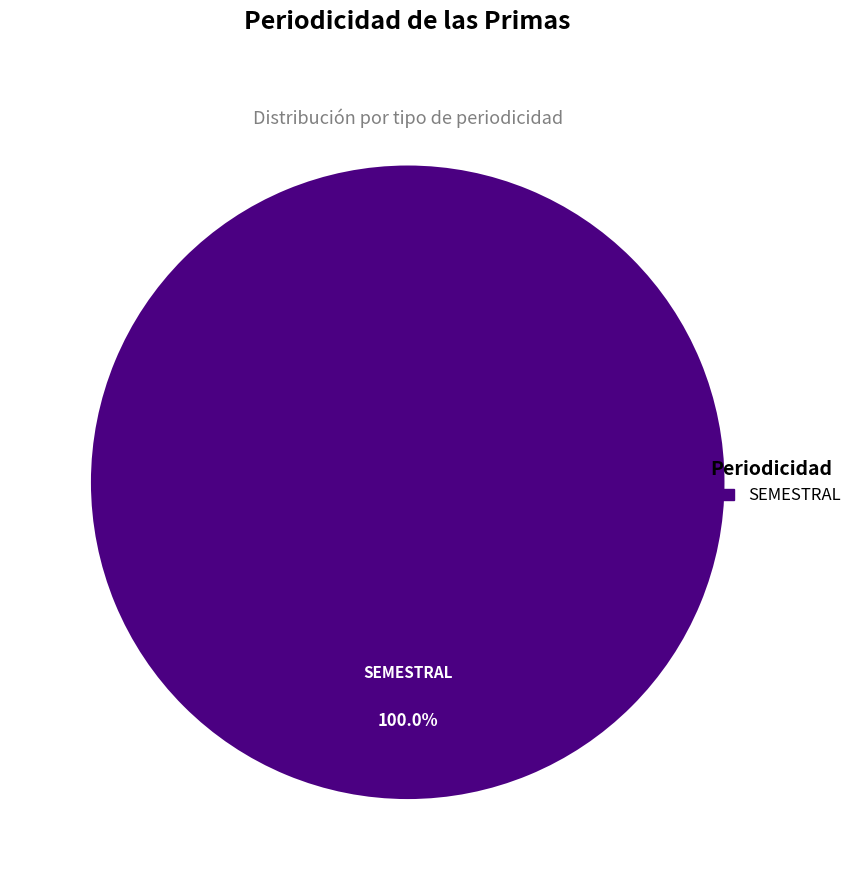

Does any single category account for the majority?

Yes